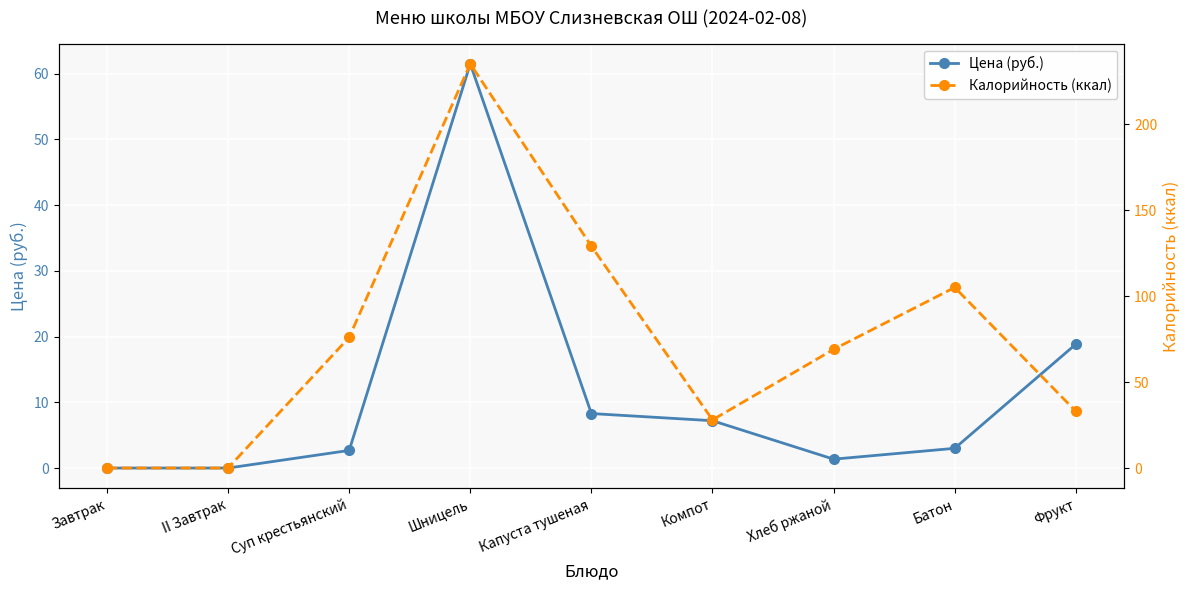

Which series has the largest total across all categories?

Калорийность (ккал)